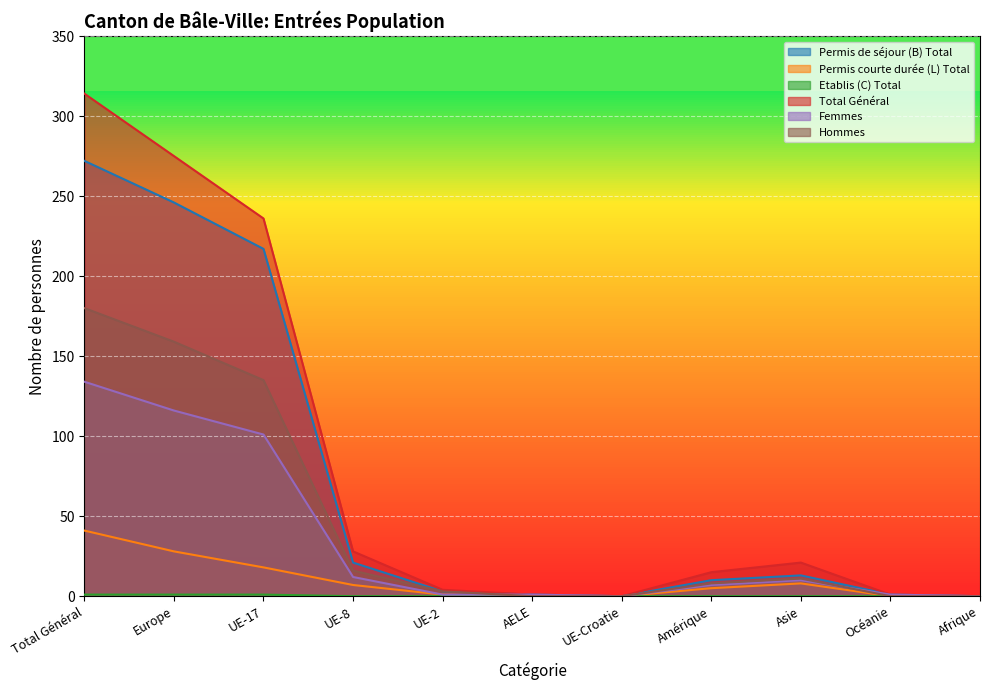

How many distinct data groups are displayed?

6